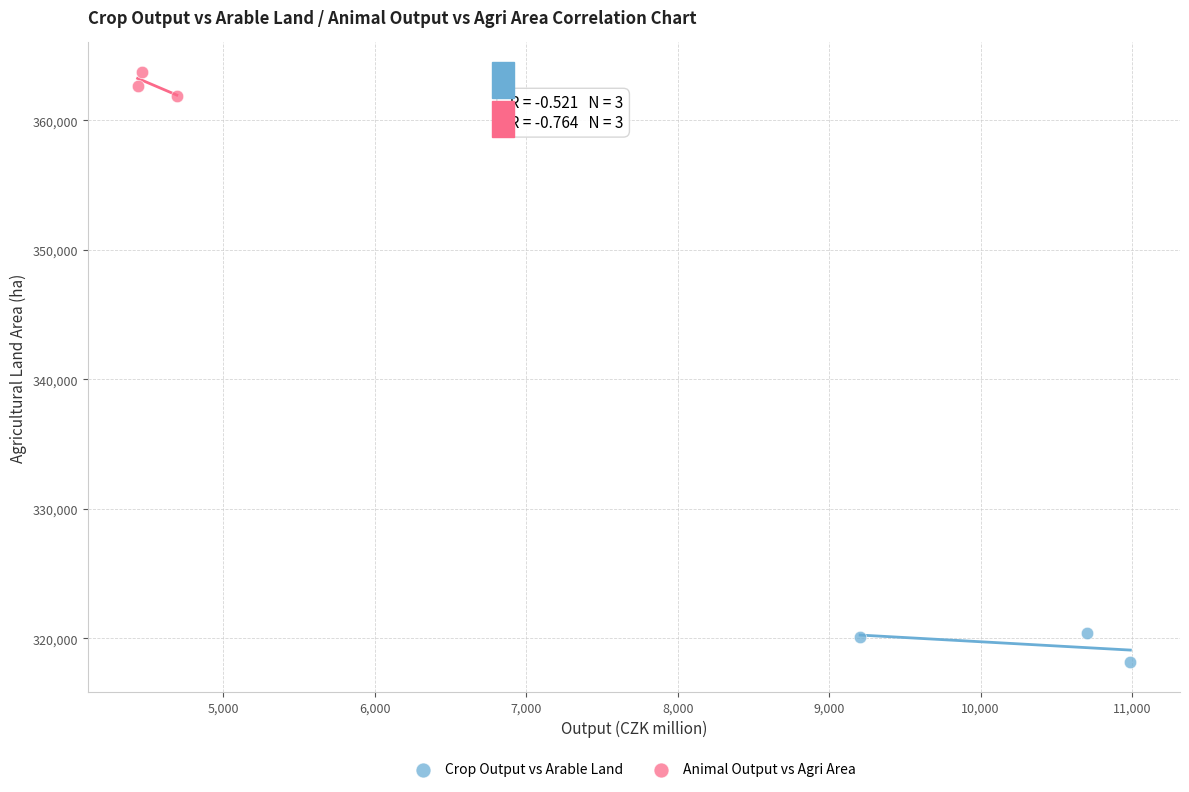

Which series contains the lowest Y value?

Crop Output vs Arable Land